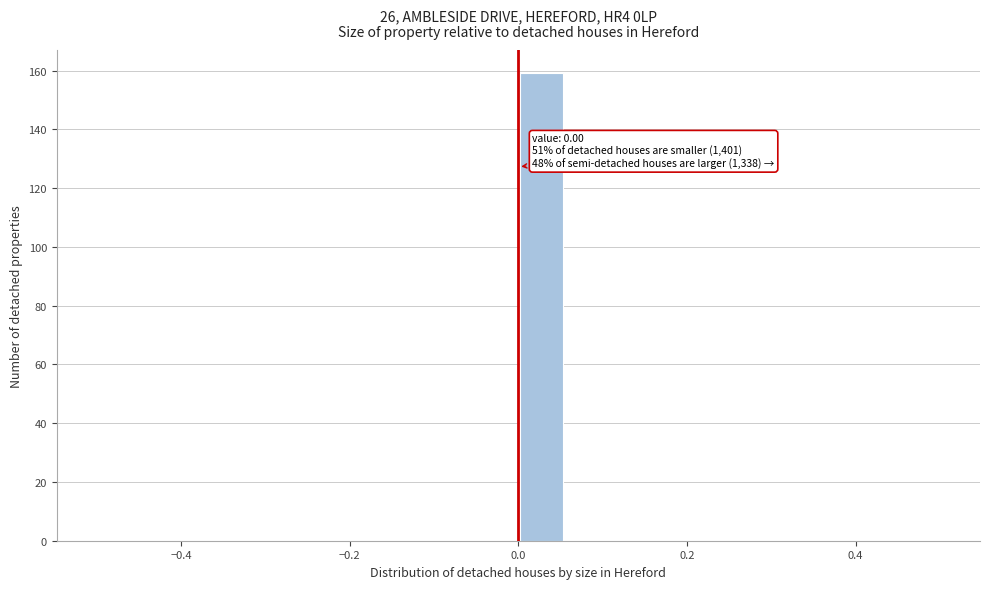

Read against the x-axis, roughly where is the centre of the tallest bar?

0.02